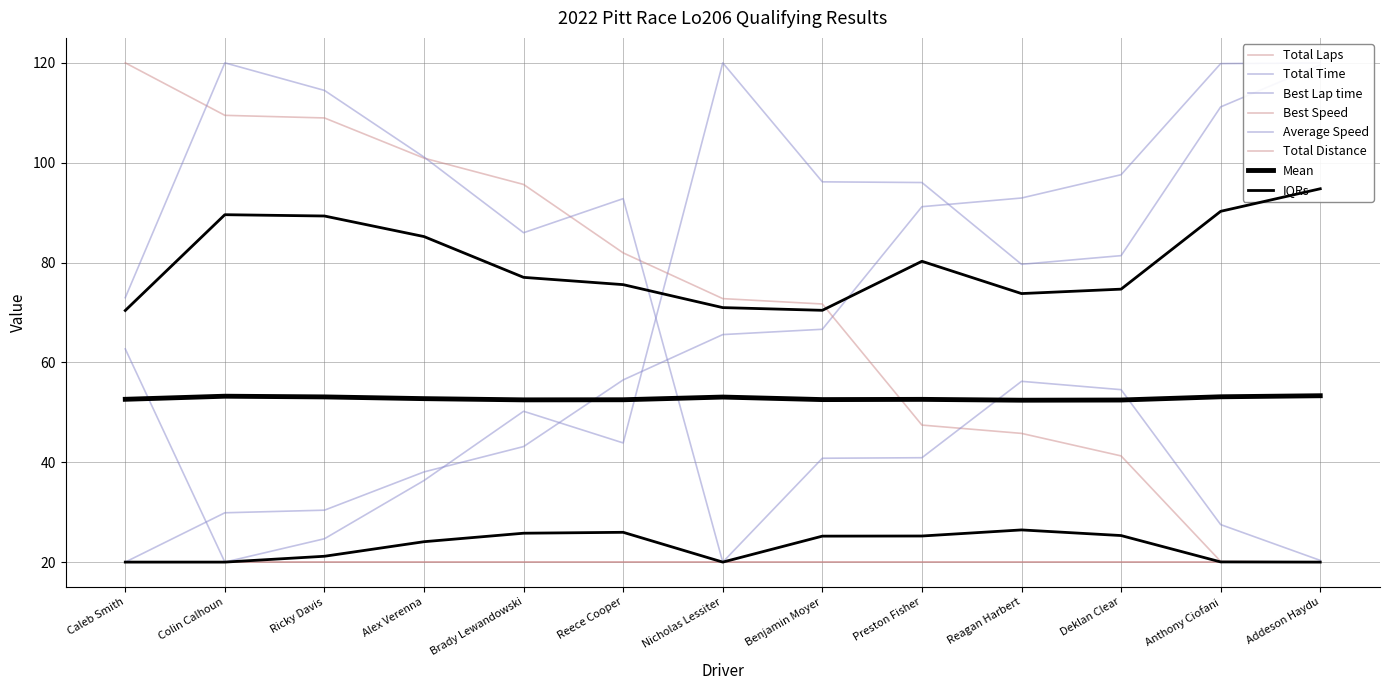

What is the average value of the Best Speed series?

72.0